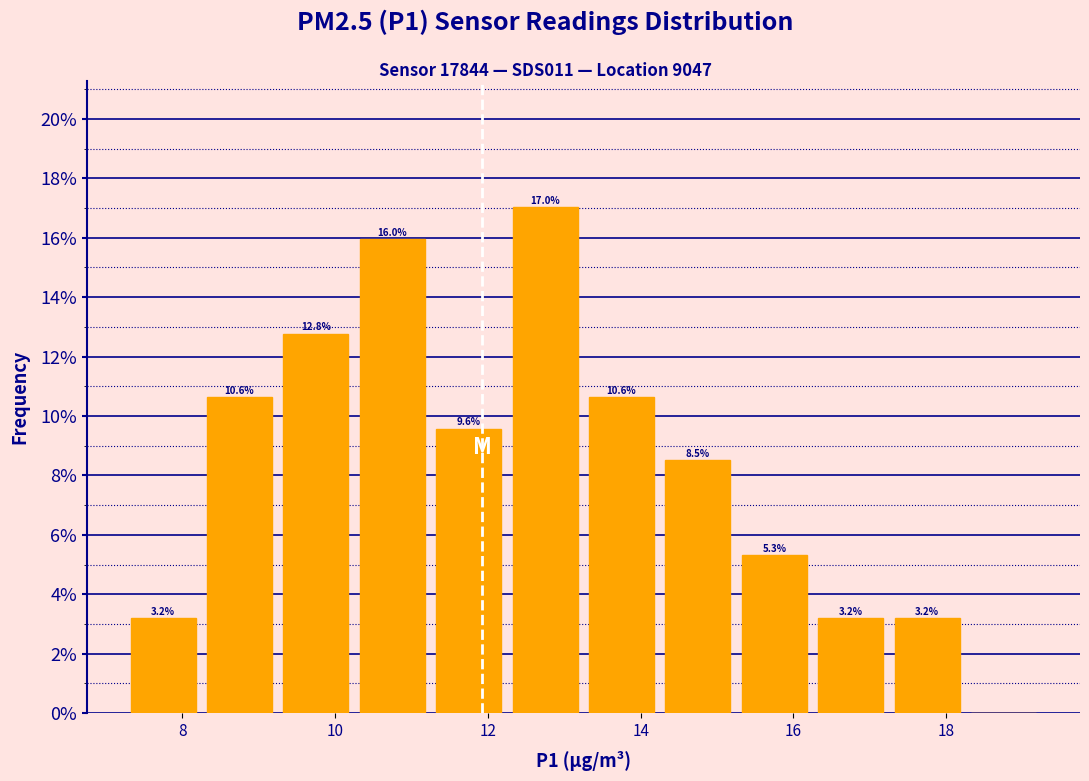

Over which range of the x-axis is the bar tallest?

12.25 to 13.25